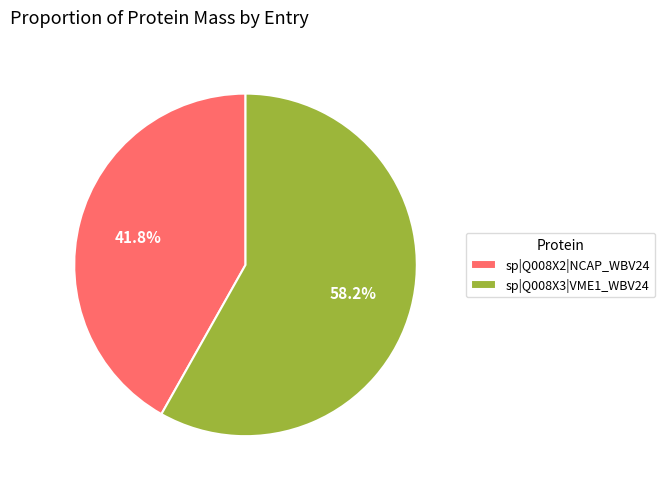

To the nearest percent, what is the average slice percentage?

50%